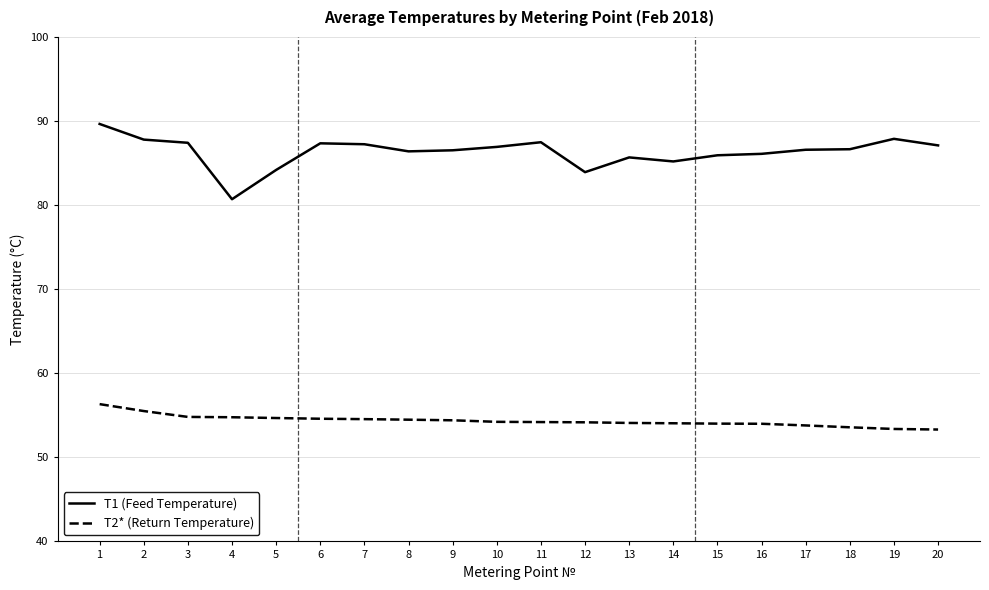

Rank the series by their maximum value, from lowest to highest.

T2* (Return Temperature), T1 (Feed Temperature)